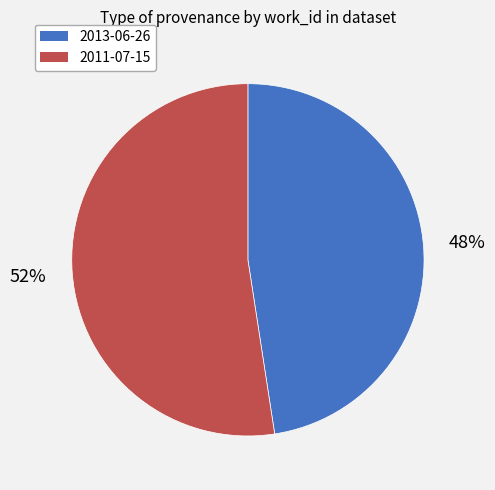

How many slices are in this pie chart?

2